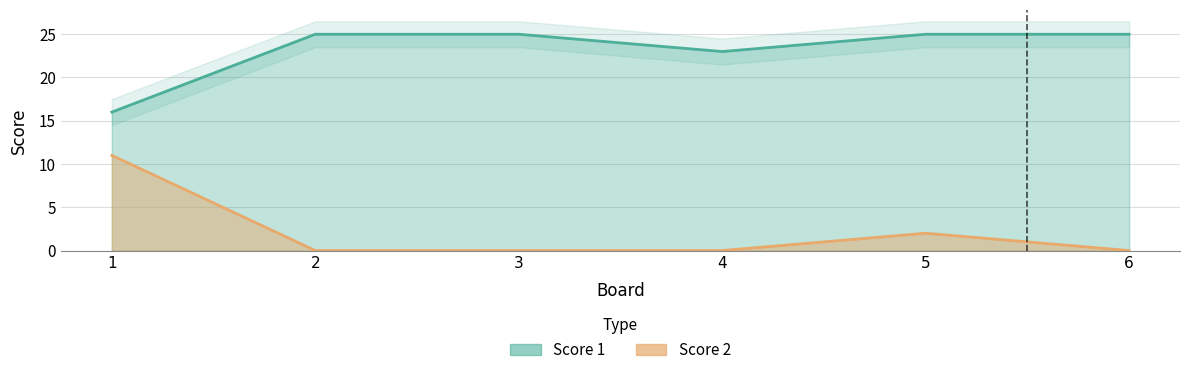

True or false: Score 1 has more than 0 points higher than both neighbors.

False